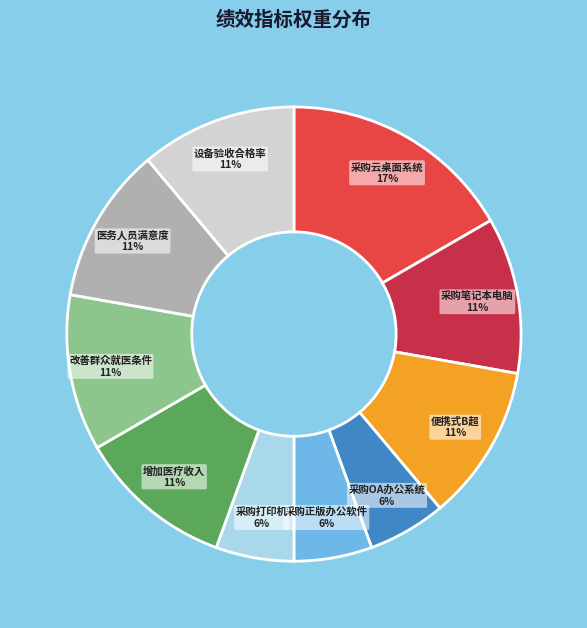

Approximately how many times larger is the value at 采购打印机 compared to 采购正版办公软件?

1.0